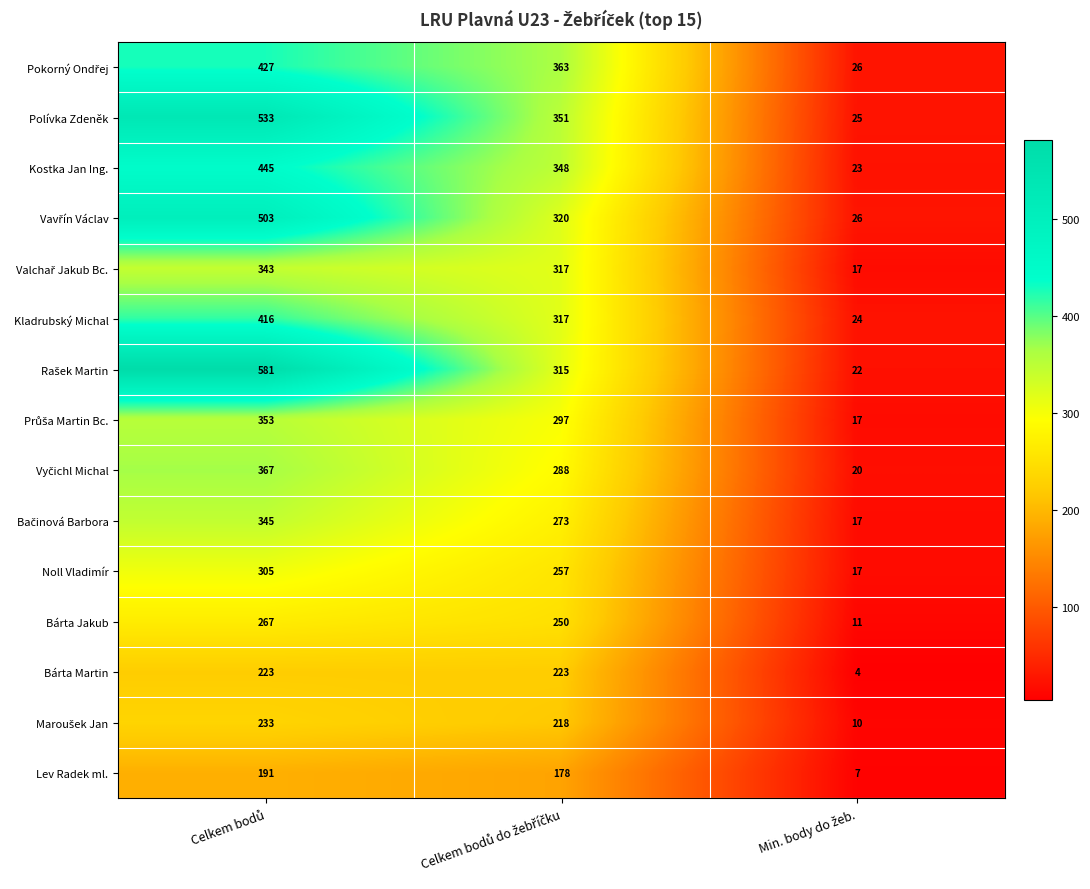

What is the maximum value shown in the chart?

581